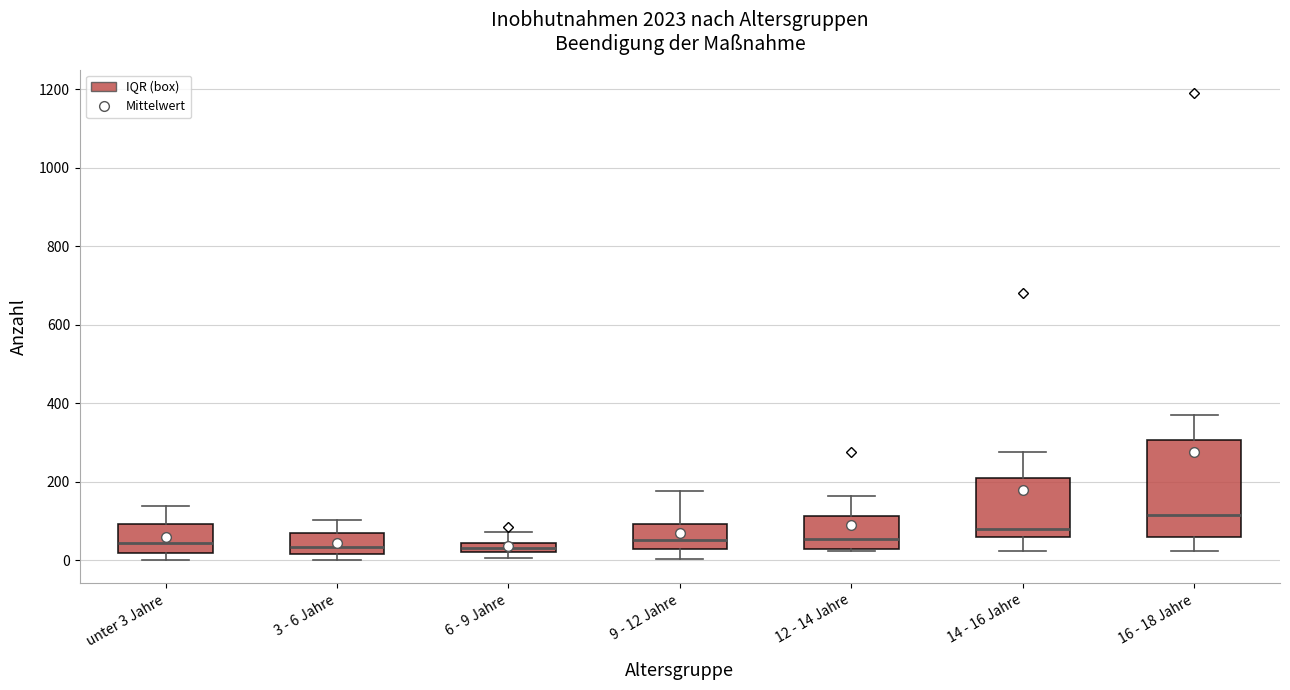

Comparing the boxes themselves (not the whiskers), which one is the tallest?

16 - 18 Jahre